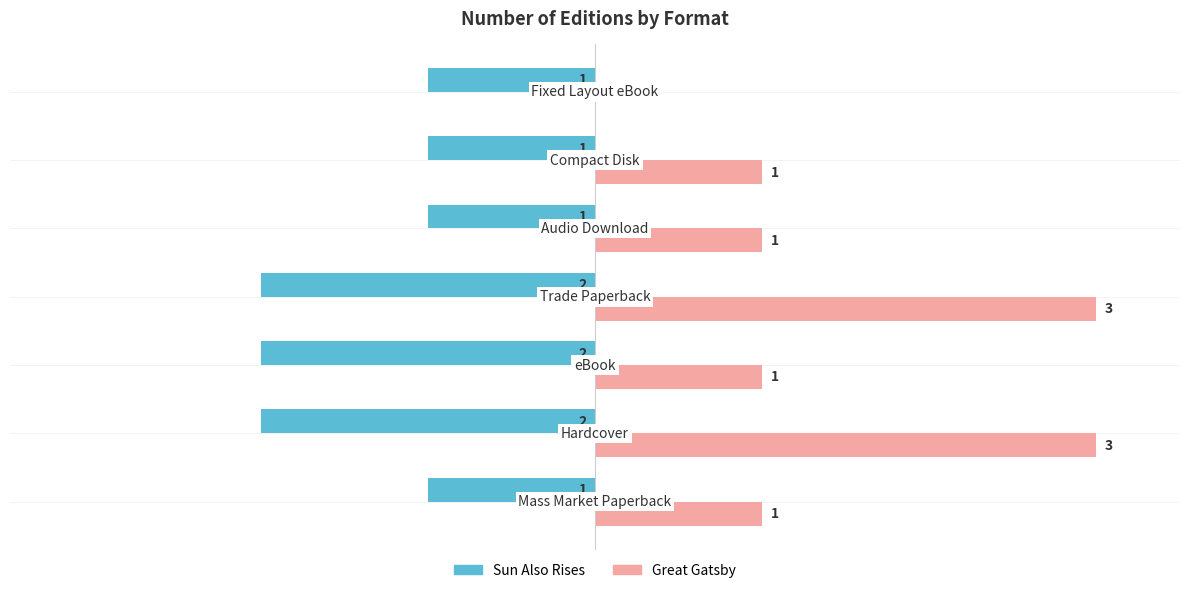

Which series has the largest total across all categories?

Great Gatsby